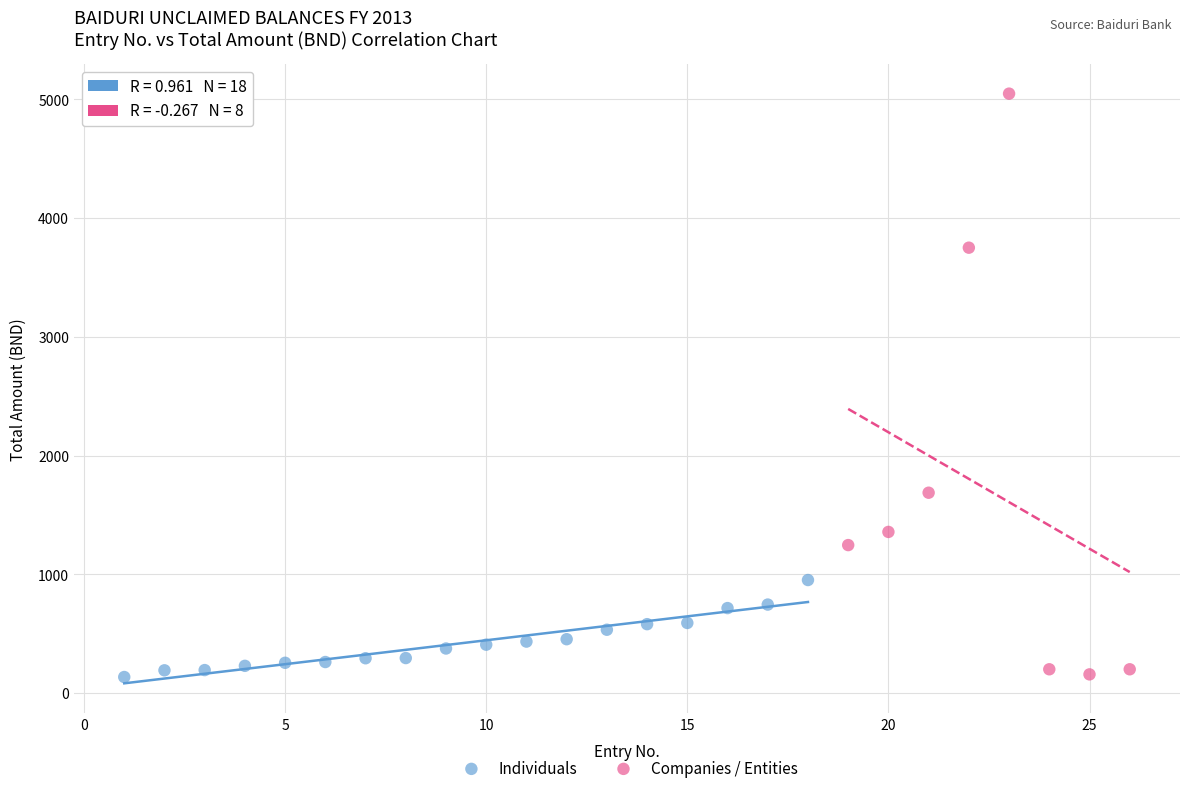

Which series has the largest Y range (max minus min)?

Companies / Entities